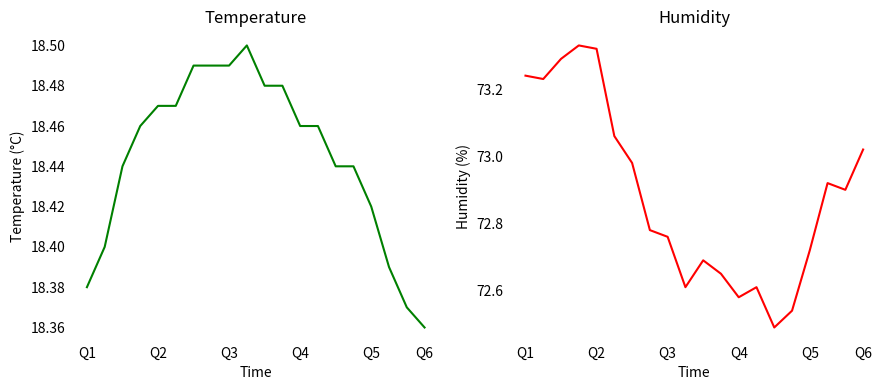

Which series has the largest range (max minus min)?

humidity